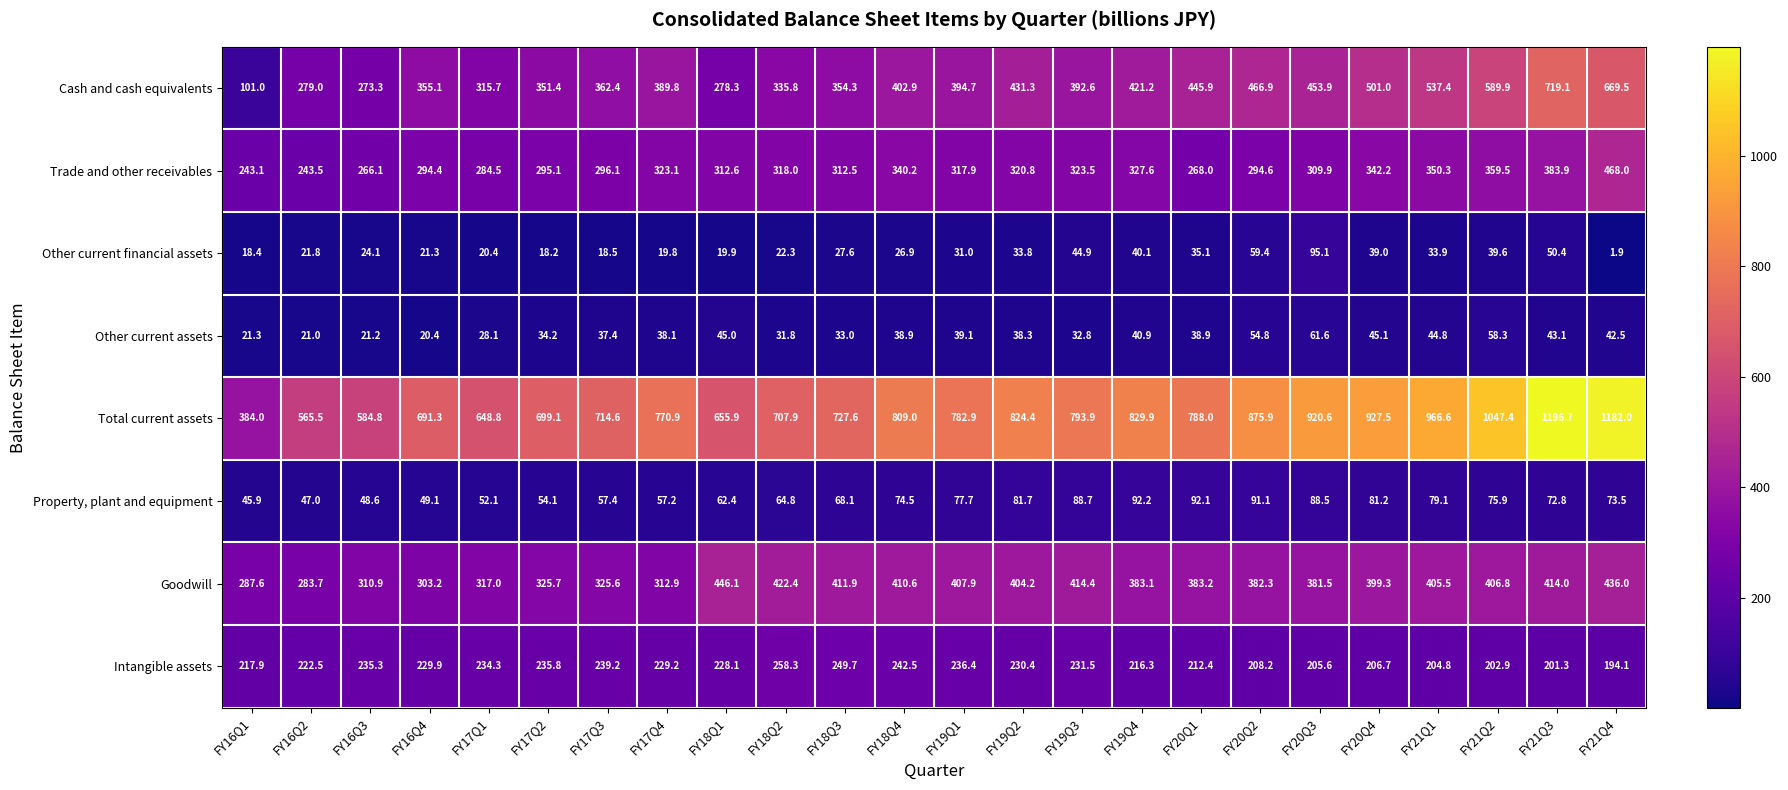

What is the difference between the Cash and cash equivalents values at FY21Q4 and FY16Q1?

568.5